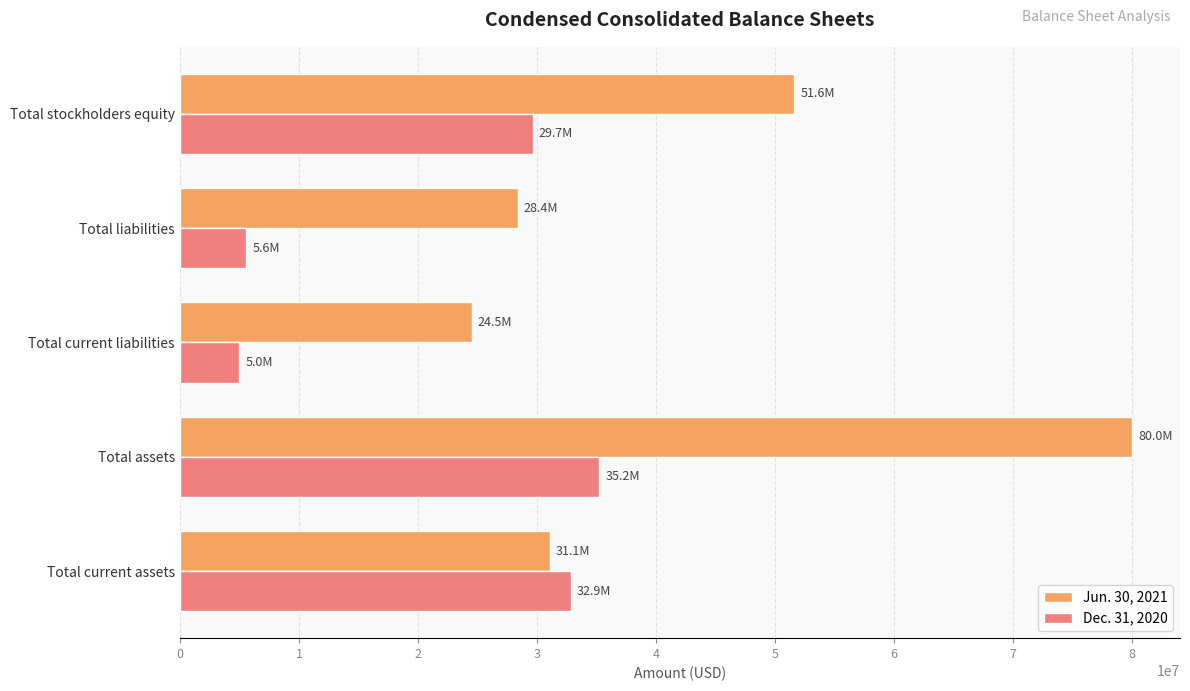

At which category is the sum across all series the highest?

Total assets